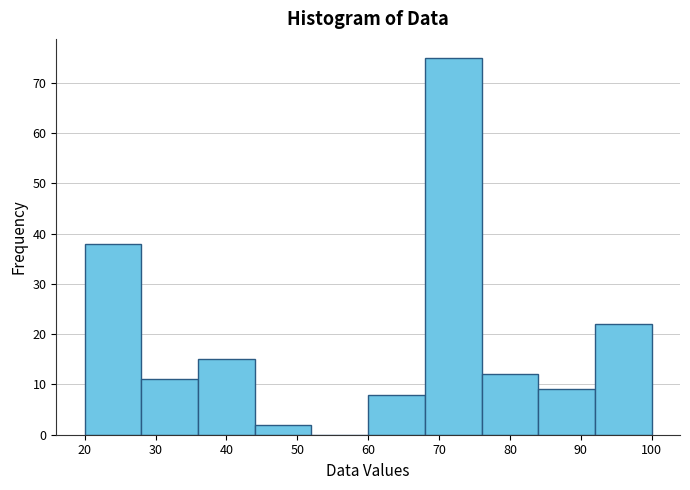

Which range on the x-axis has the tallest bar?

68 to 76